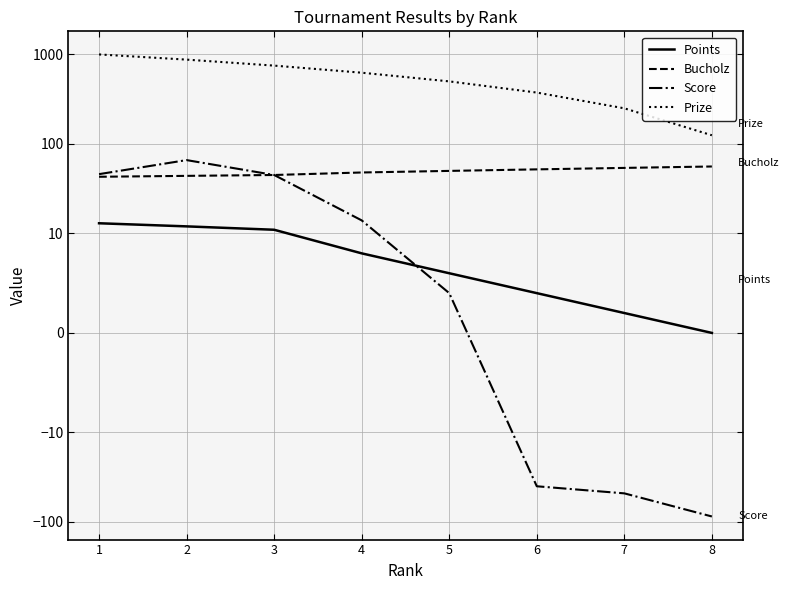

True or false: Prize has more than 2 points higher than both neighbors.

False